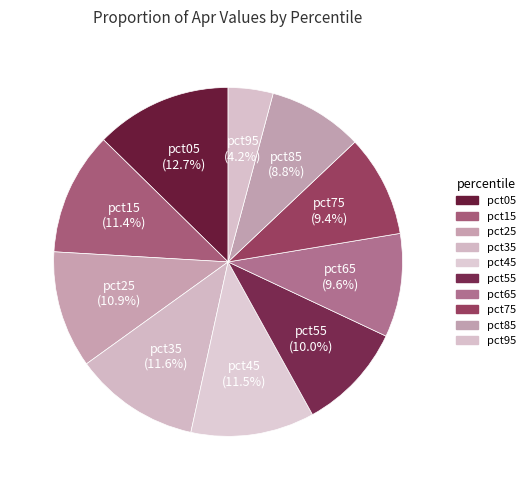

Which has a higher value, pct65 or pct85?

pct65